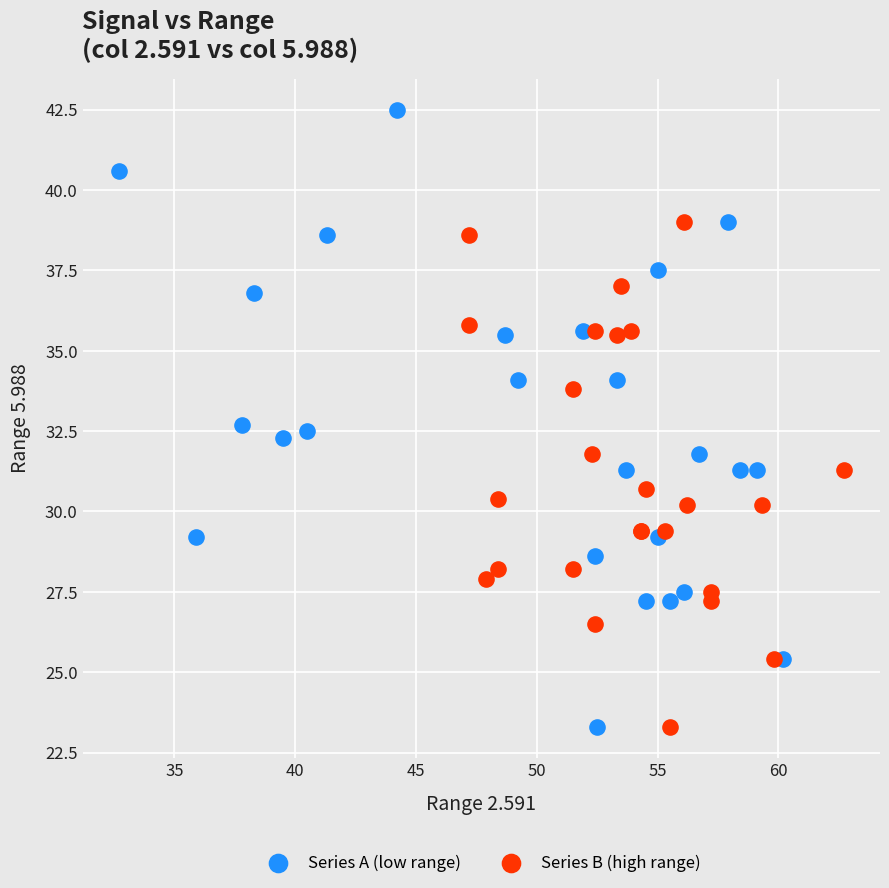

Which series has the widest spread of Y values?

Series A (low range)